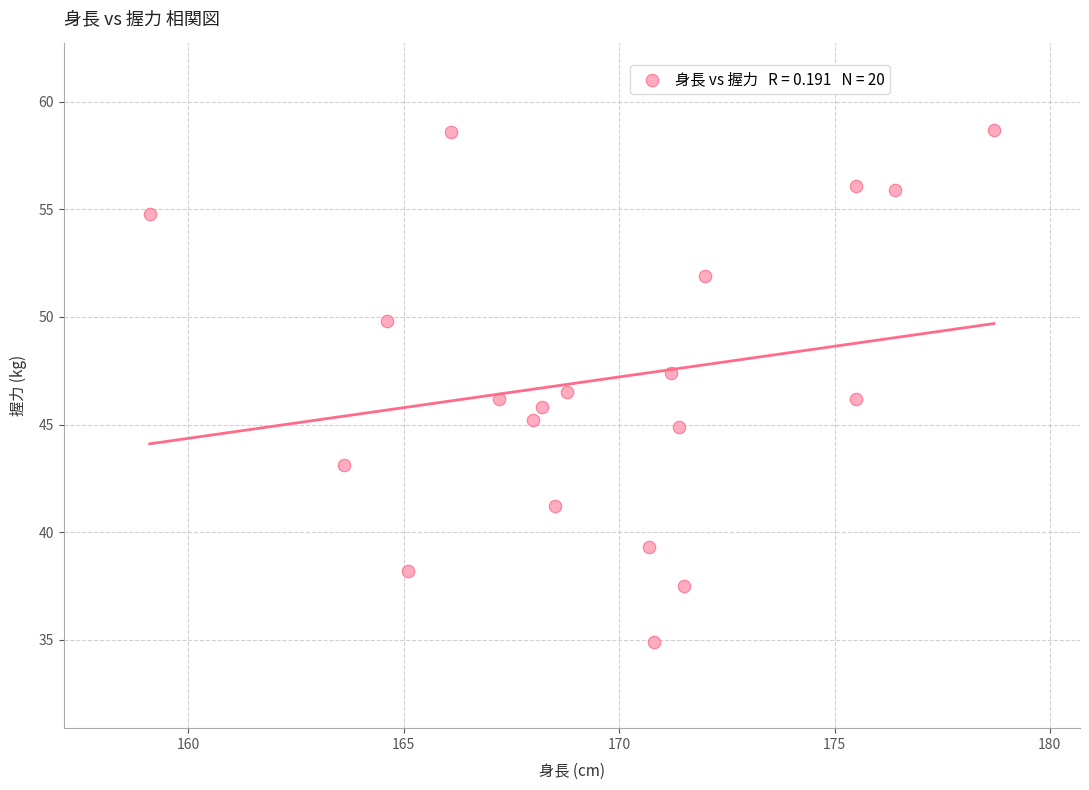

What is the range of X values (max minus min)?

19.6